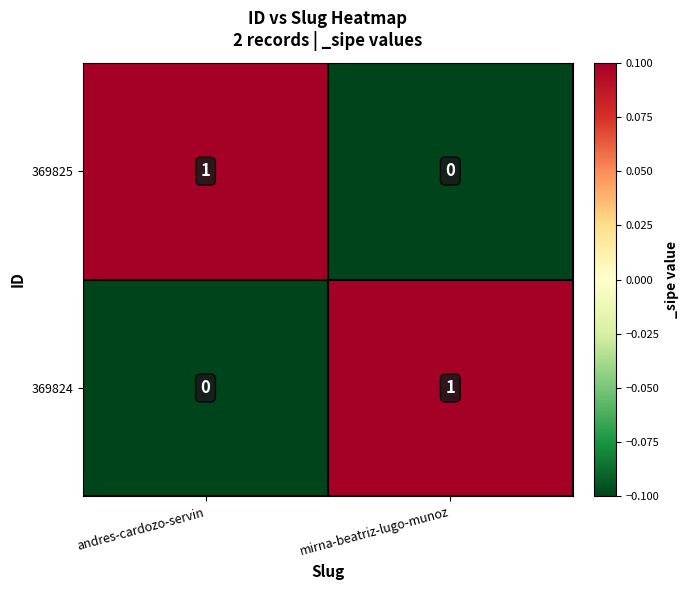

Reading left to right, list all the values displayed in this chart.

369825: andres-cardozo-servin=1	mirna-beatriz-lugo-munoz=0
369824: andres-cardozo-servin=0	mirna-beatriz-lugo-munoz=1